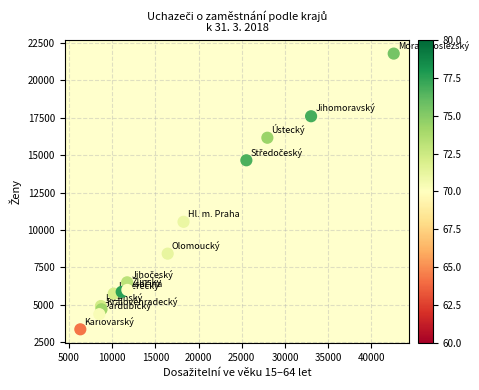

What is the range of X values (max minus min)?

36302